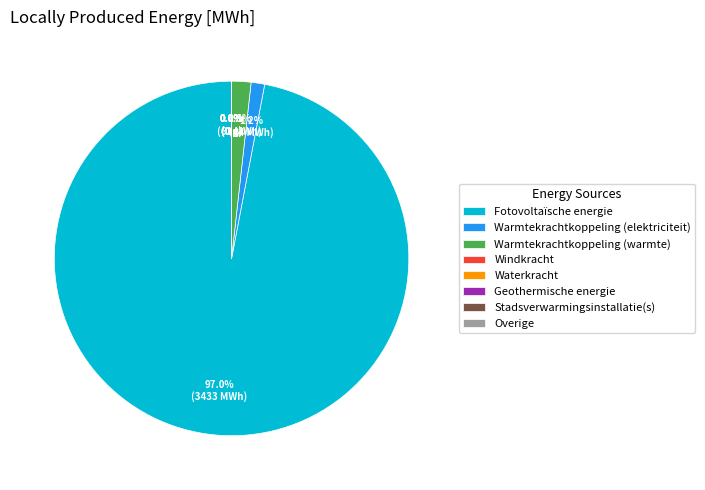

What percentage is NOT represented by Warmtekrachtkoppeling (warmte)?

98.2%